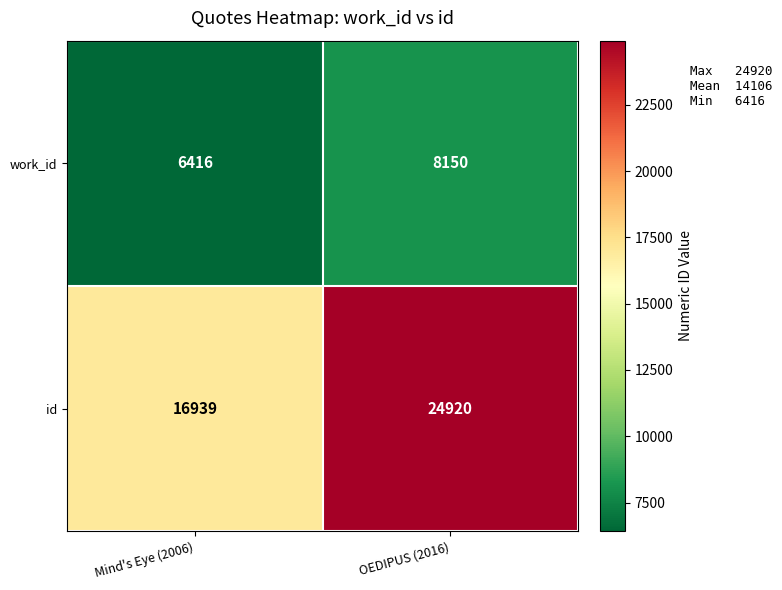

Where is id nearest to the value 20929?

Mind's Eye (2006)